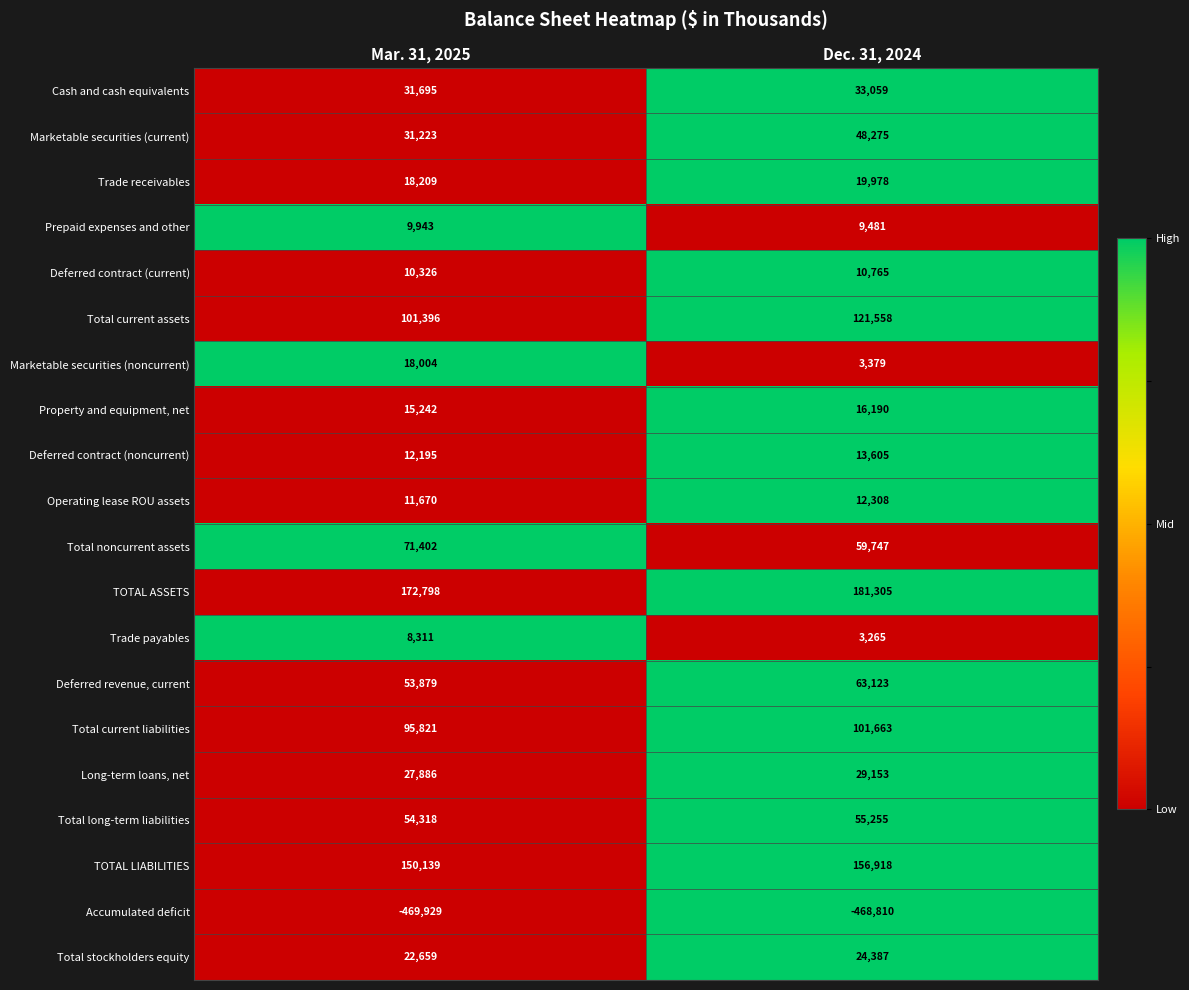

Rank the series by their maximum value, from highest to lowest.

TOTAL ASSETS, TOTAL LIABILITIES, Total current assets, Total current liabilities, Total noncurrent assets, Deferred revenue, current, Total long-term liabilities, Marketable securities (current), Cash and cash equivalents, Long-term loans, net, Total stockholders equity, Trade receivables, Marketable securities (noncurrent), Property and equipment, net, Deferred contract (noncurrent), Operating lease ROU assets, Deferred contract (current), Prepaid expenses and other, Trade payables, Accumulated deficit